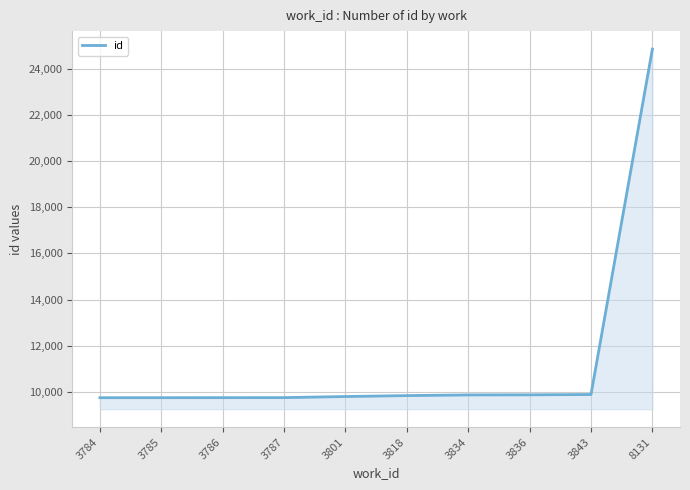

How many lines are shown in the chart?

1